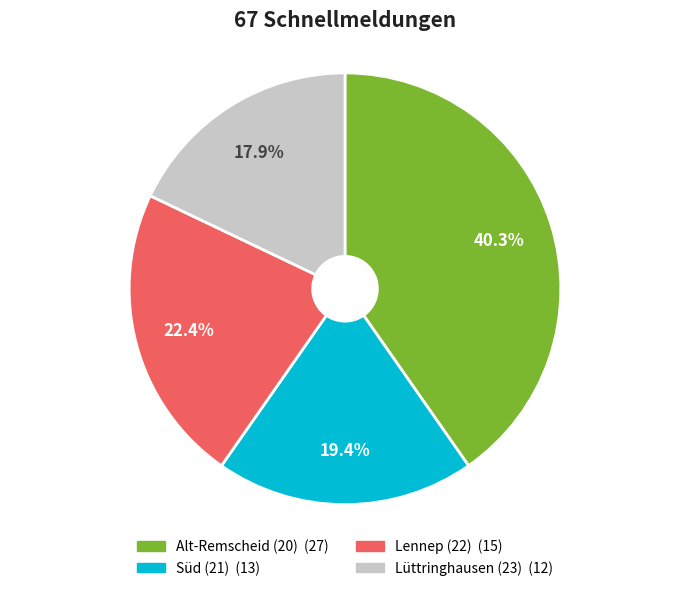

Do Lennep (22) and Lüttringhausen (23) together represent more than half of the pie?

No